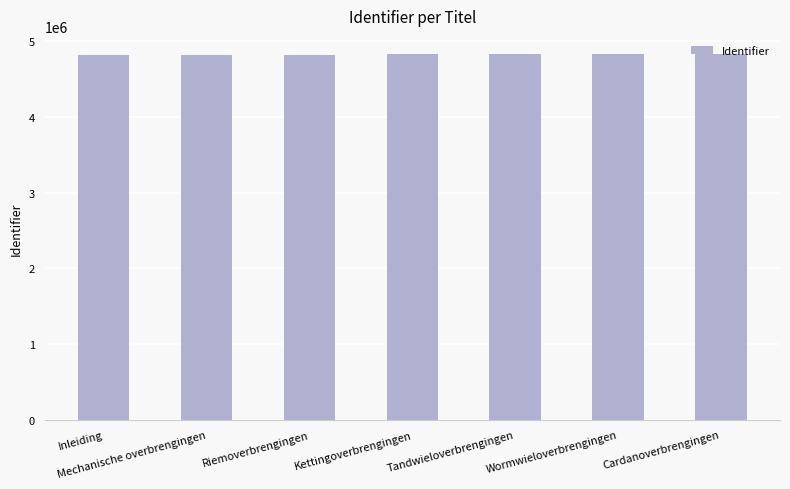

How many categories are shown in the chart?

7